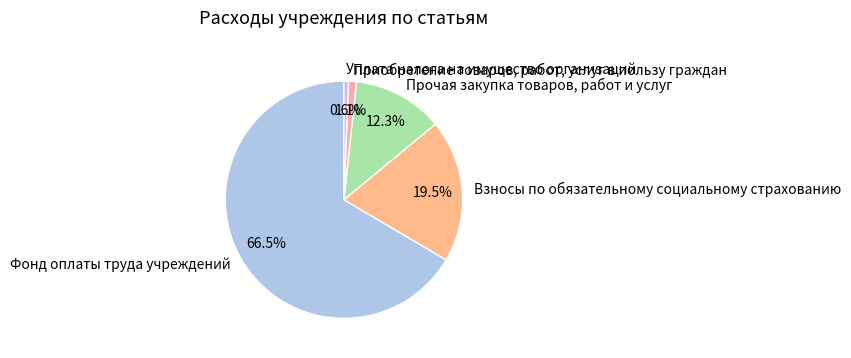

To the nearest percent, what is the combined percentage of Приобретение товаров, работ, услуг в пользу граждан and Прочая закупка товаров, работ и услуг?

13%